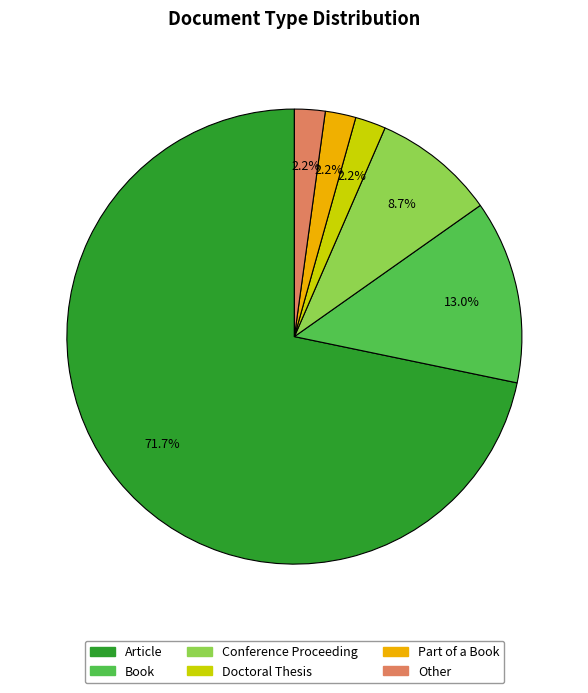

Is there any slice that represents more than half of the pie?

Yes